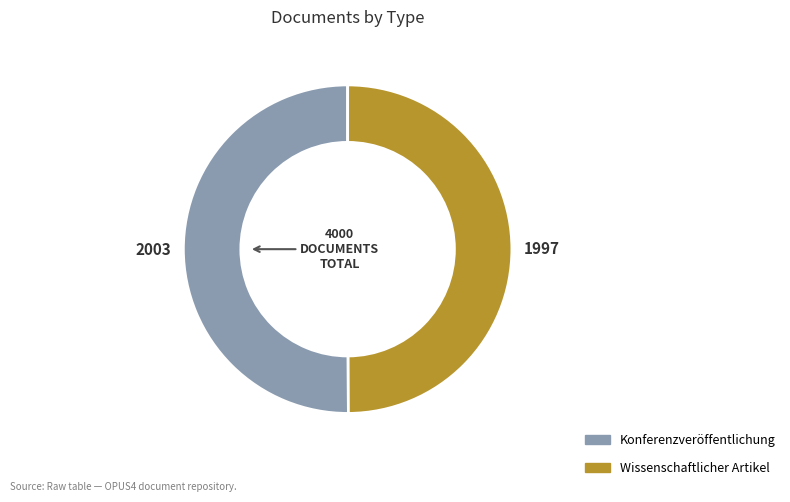

True or false: Konferenzveröffentlichung accounts for 50% of the total.

True